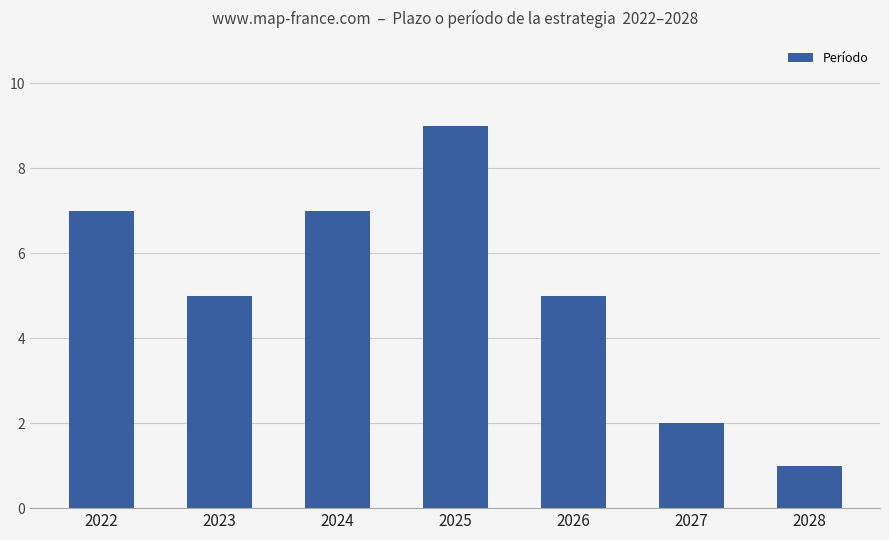

Approximately how many times larger is the value at 2024 compared to 2022?

1.0